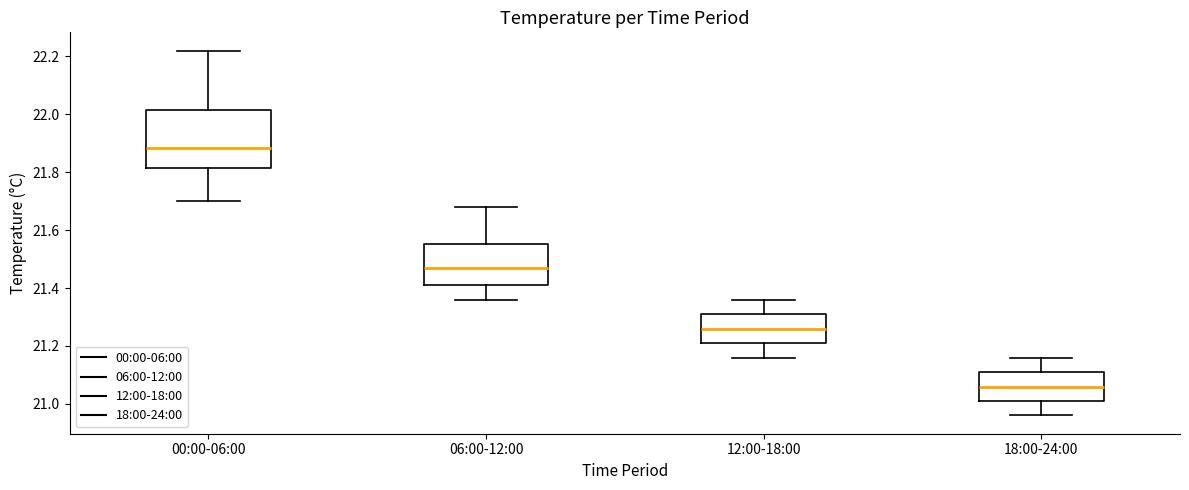

Comparing the boxes themselves (not the whiskers), which one is the tallest?

00:00-06:00